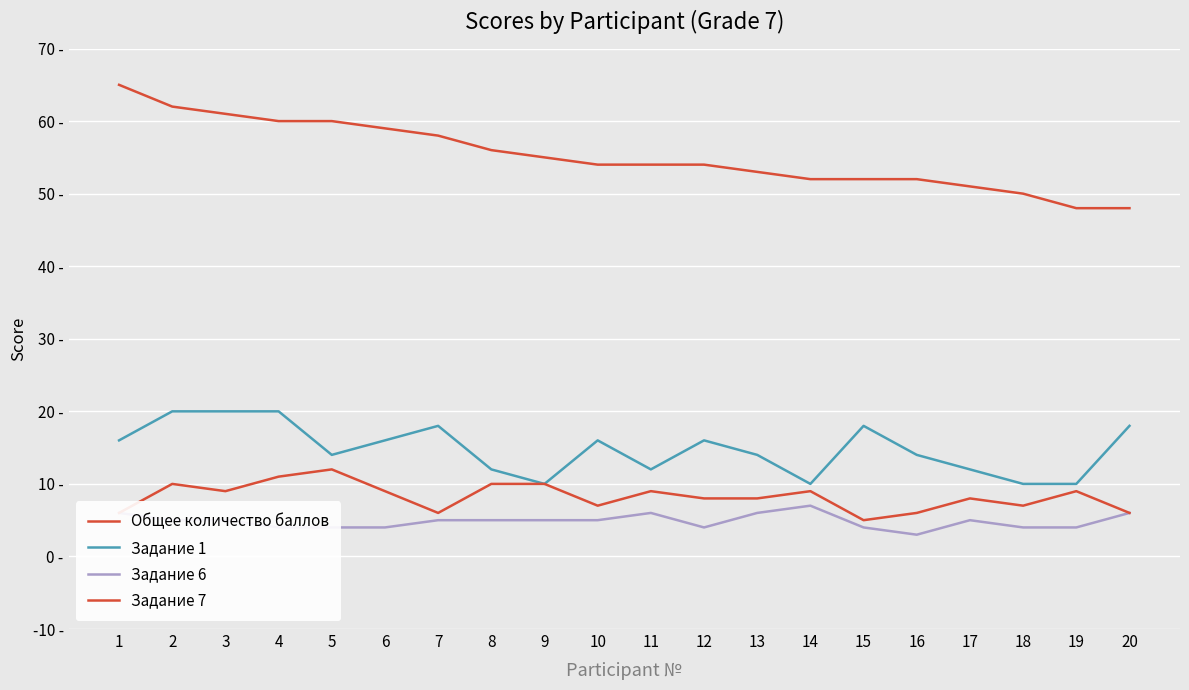

Which series has the widest spread of values?

Общее количество баллов